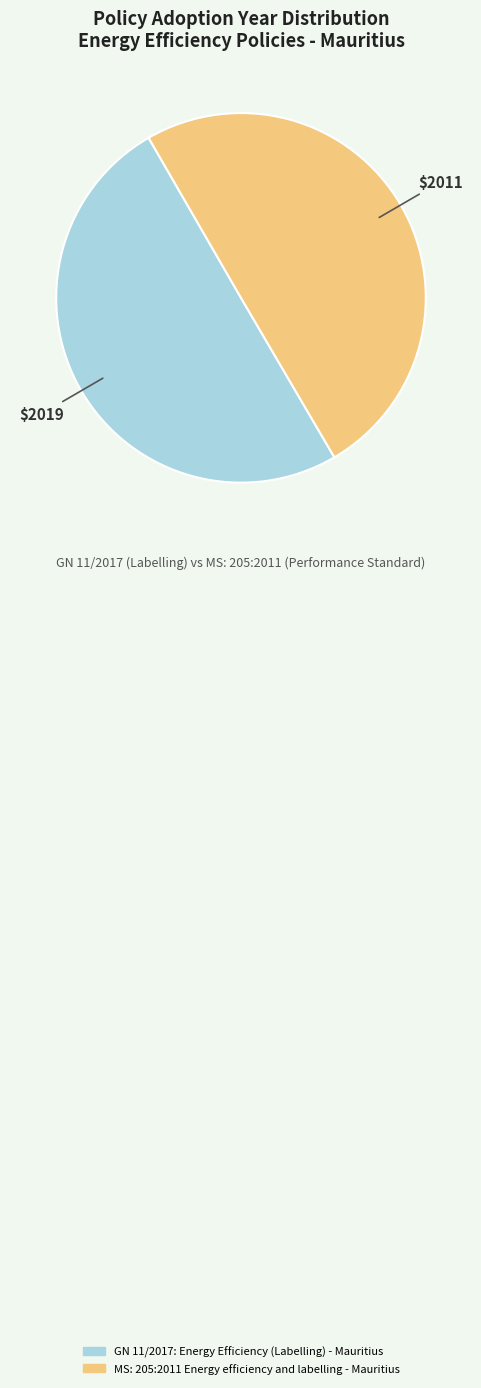

Approximately how many times larger is the value at MS: 205:2011 Energy efficiency and labelling - Mauritius compared to GN 11/2017: Energy Efficiency (Labelling) - Mauritius?

1.0